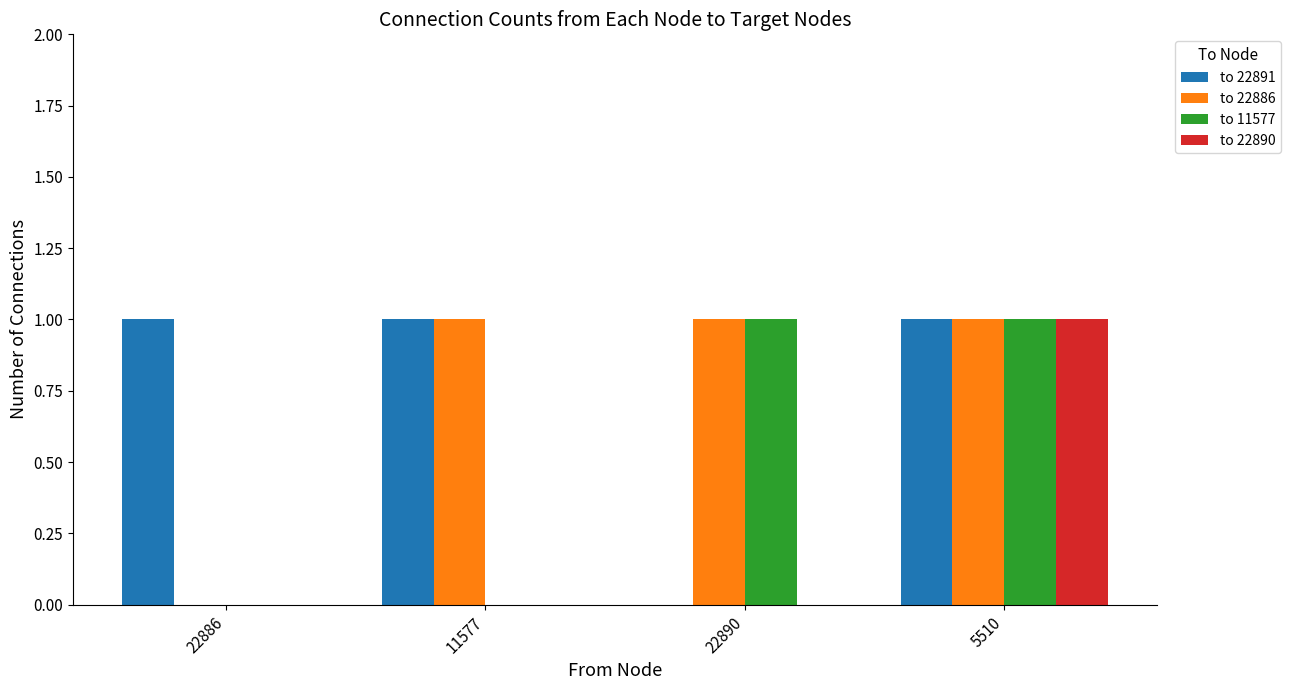

At which category is the sum across all series the highest?

5510